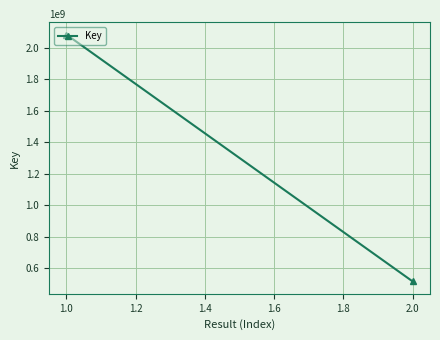

What is the greatest value displayed?

2084541569